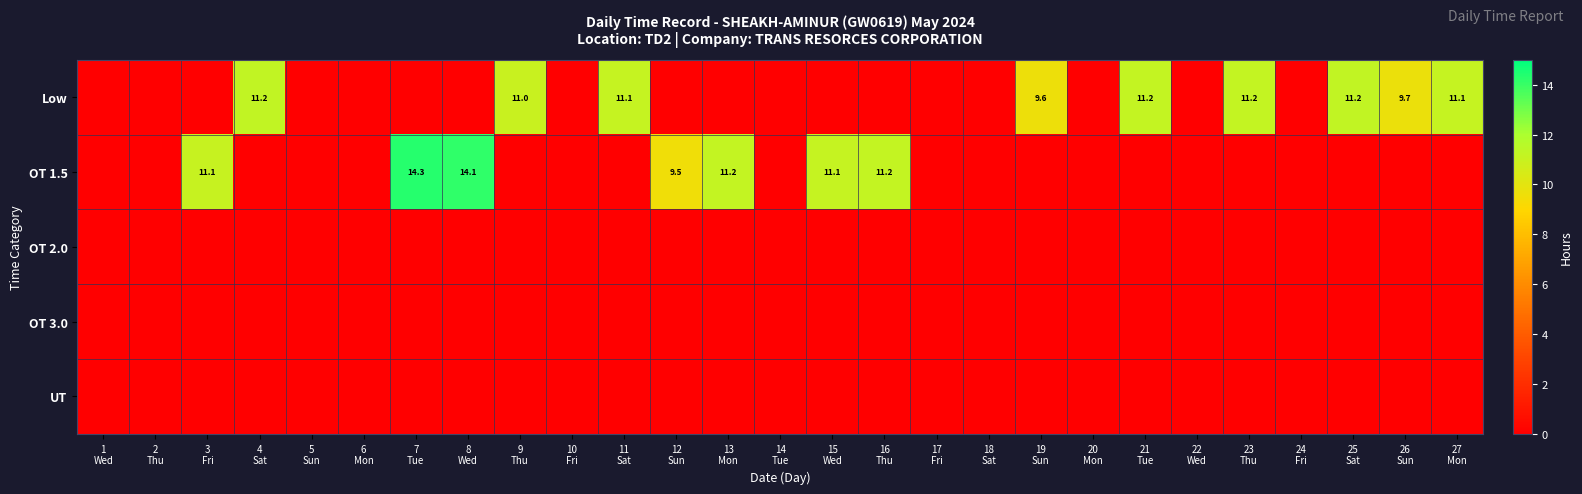

At which label is OT 2.0 closest to 0?

1 Wed